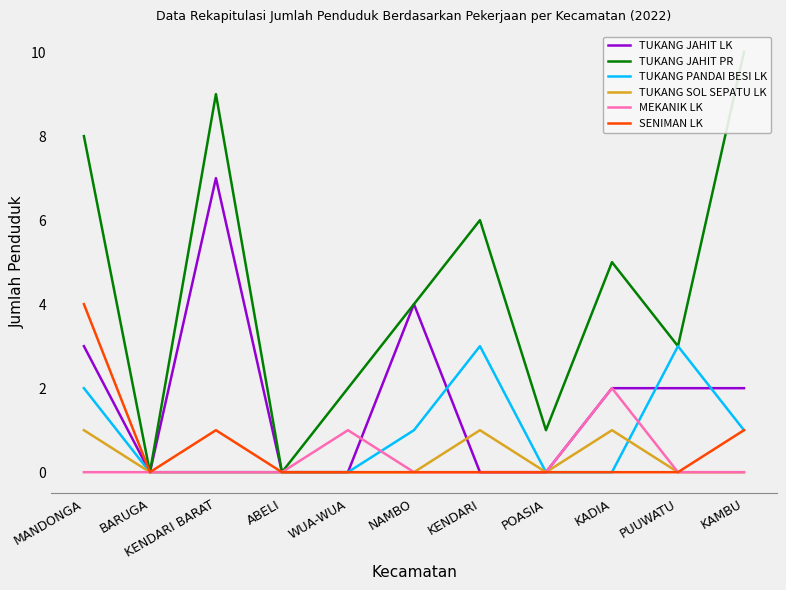

Reading left to right, what are all the values shown in this chart?

TUKANG JAHIT LK: 3	0	7	0	0	4	0	0	2	2	2
TUKANG JAHIT PR: 8	0	9	0	2	4	6	1	5	3	10
TUKANG PANDAI BESI LK: 2	0	0	0	0	1	3	0	0	3	1
TUKANG SOL SEPATU LK: 1	0	0	0	0	0	1	0	1	0	0
MEKANIK LK: 0	0	0	0	1	0	0	0	2	0	0
SENIMAN LK: 4	0	1	0	0	0	0	0	0	0	1